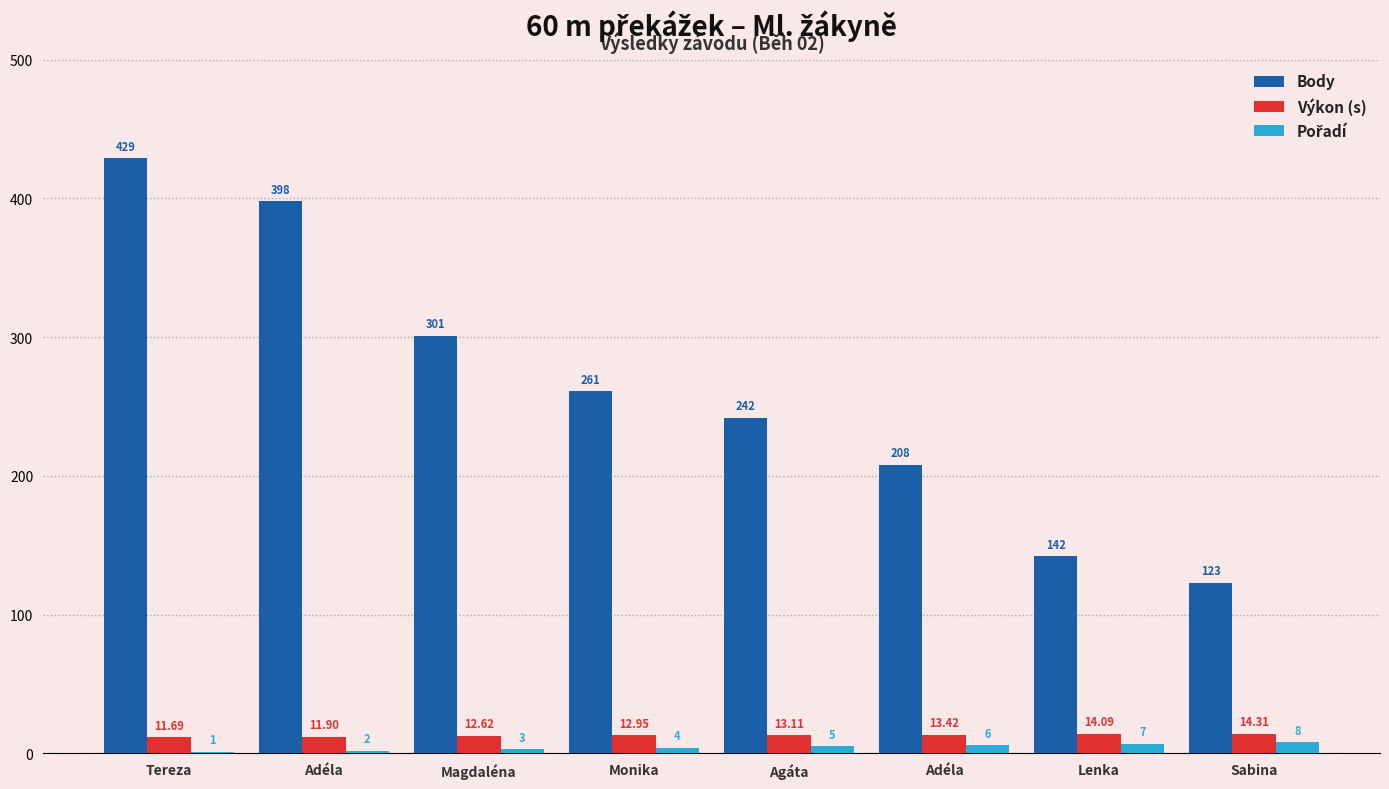

Which category has the highest value in the Body series?

Tereza